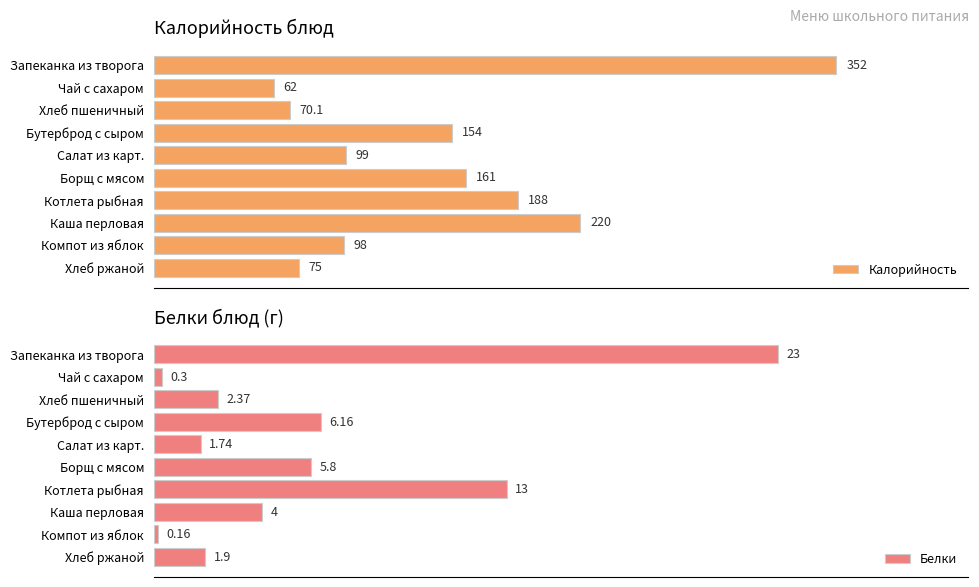

List the series in order of their overall mean, lowest first.

Белки, Калорийность